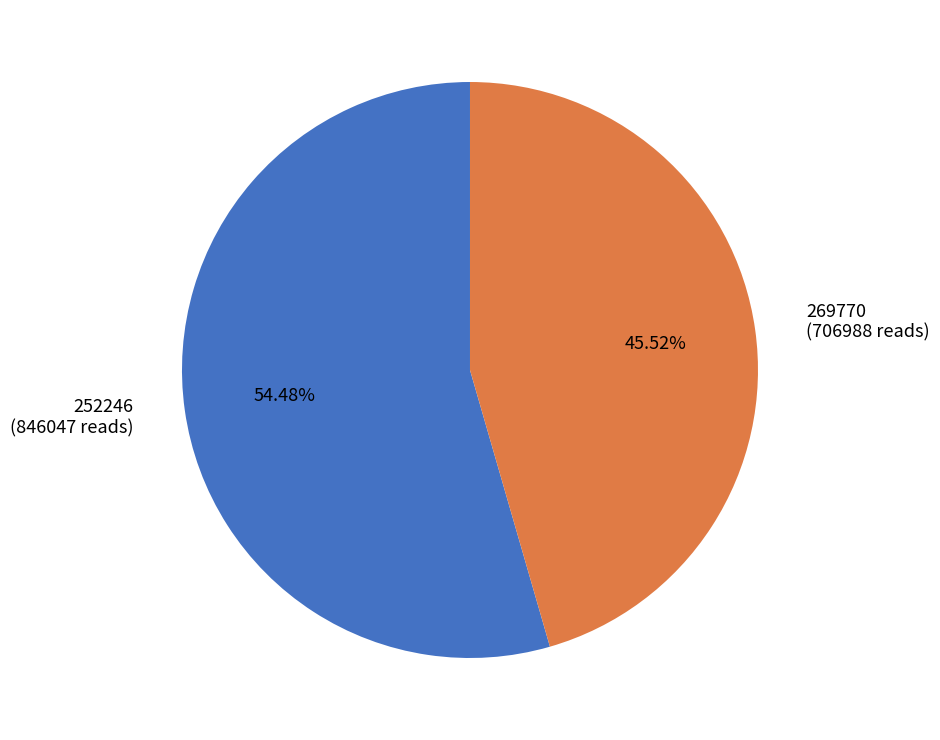

True or false: 269770 accounts for 46% of the total.

True